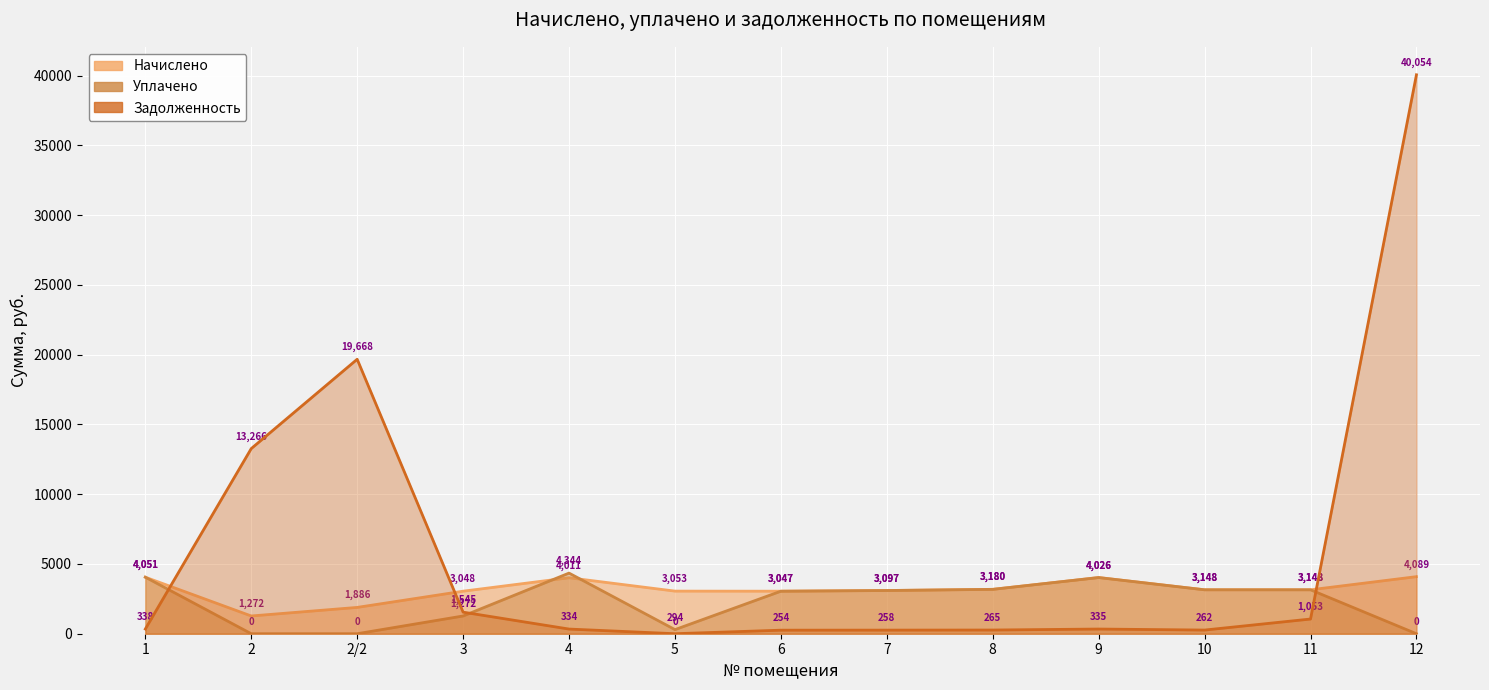

True or false: Задолженность has more than 1 interior local peaks.

True